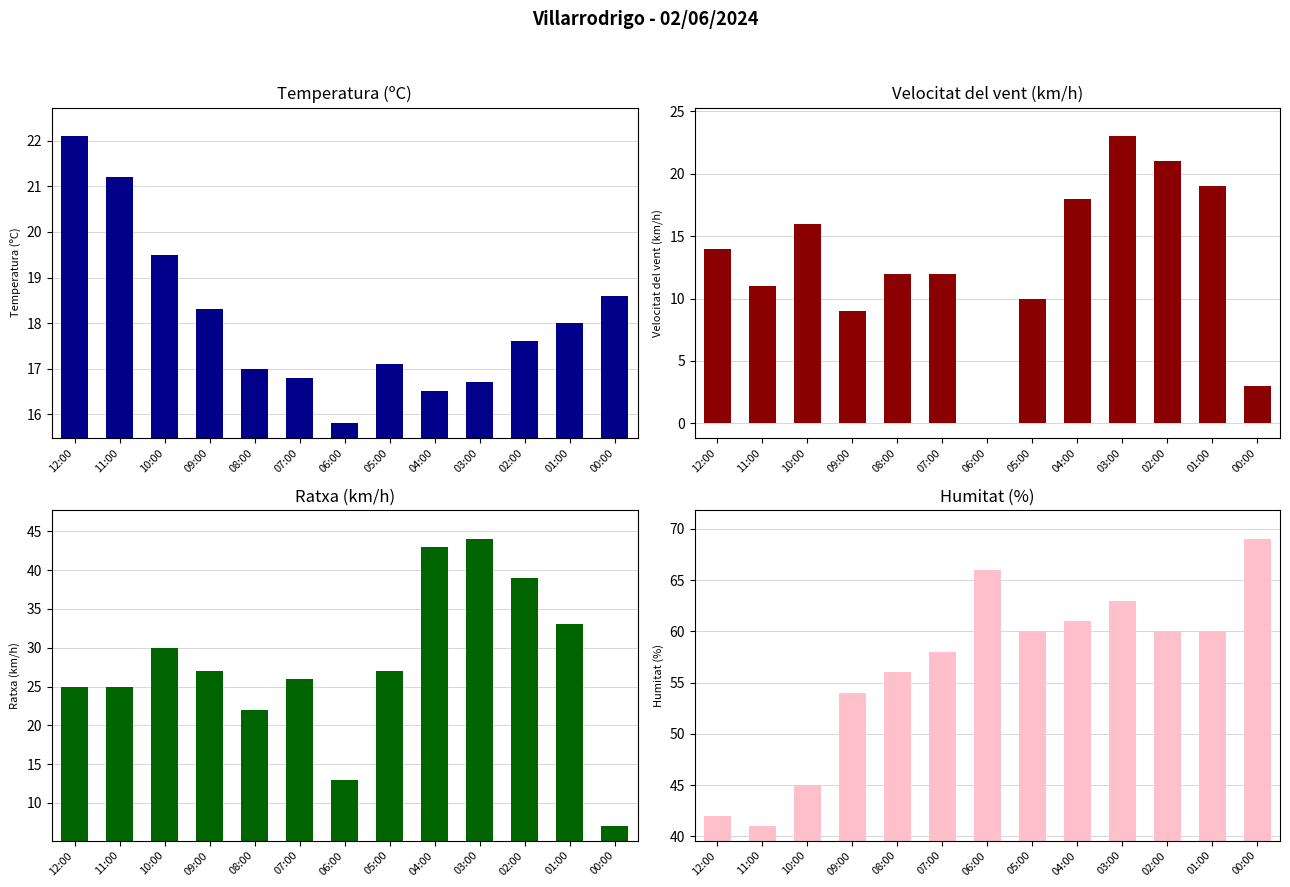

What is the label of the 3rd bar from the left?

10:00